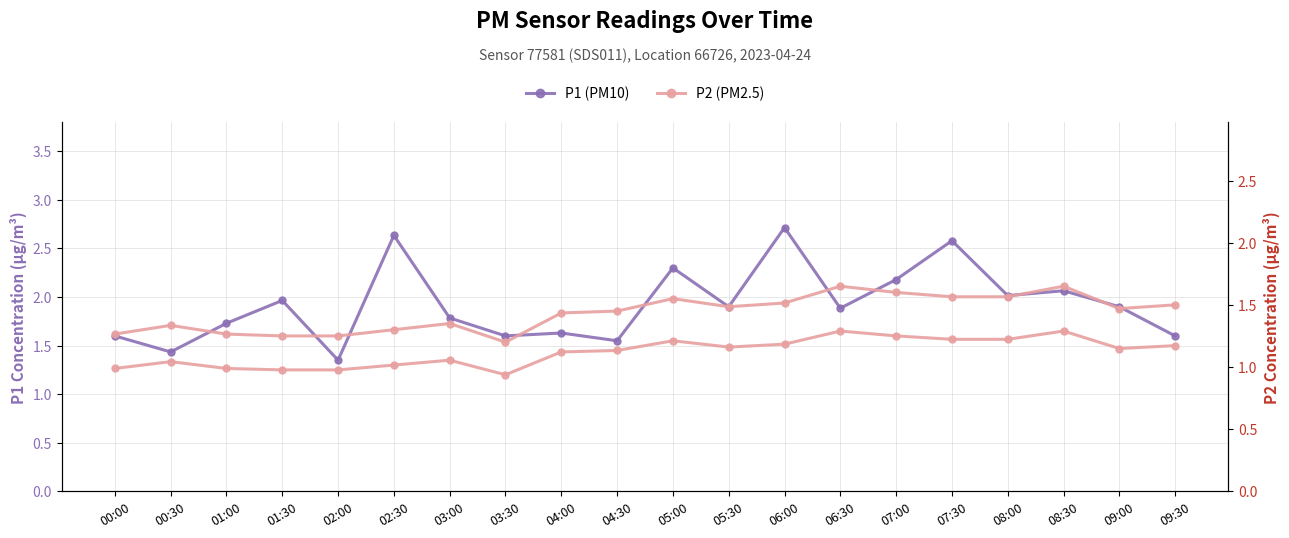

True or false: P1 (PM10) has a value of 1.6 at 04:00.

True